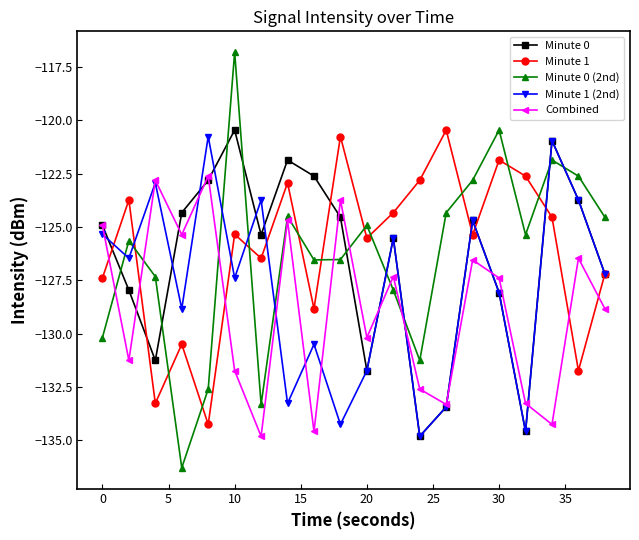

What is the smallest value displayed?

-136.3